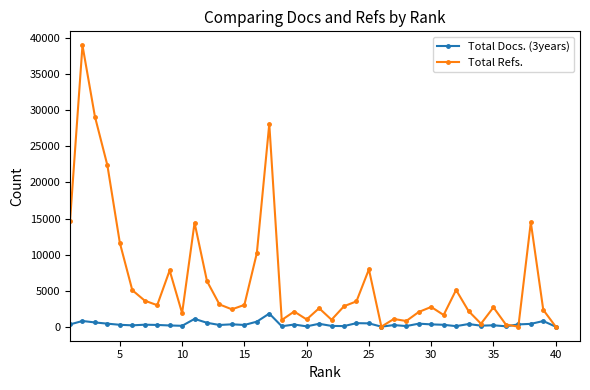

What is the maximum value shown in the chart?

39009